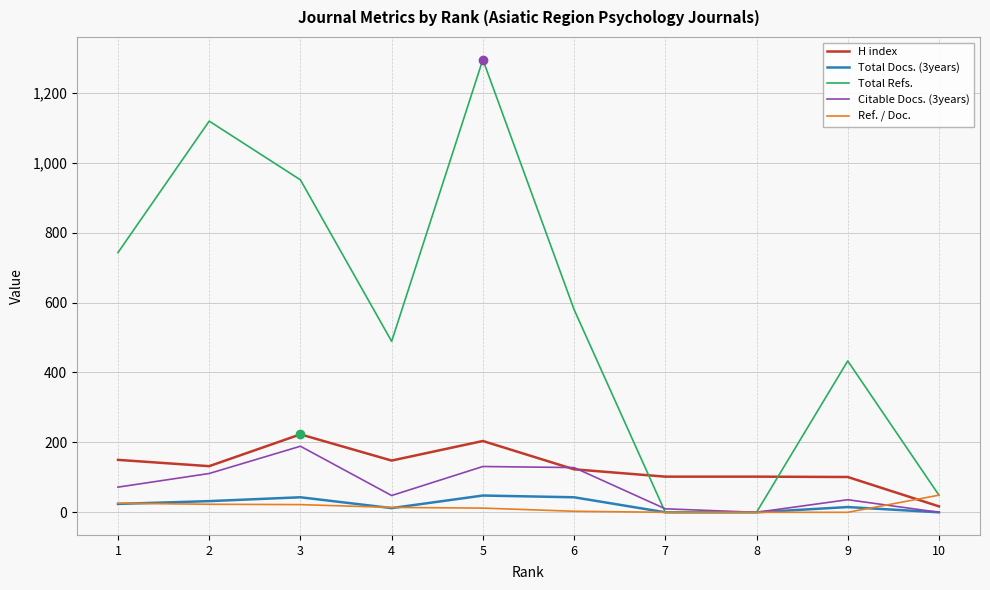

Which series has the largest total across all categories?

Total Refs.